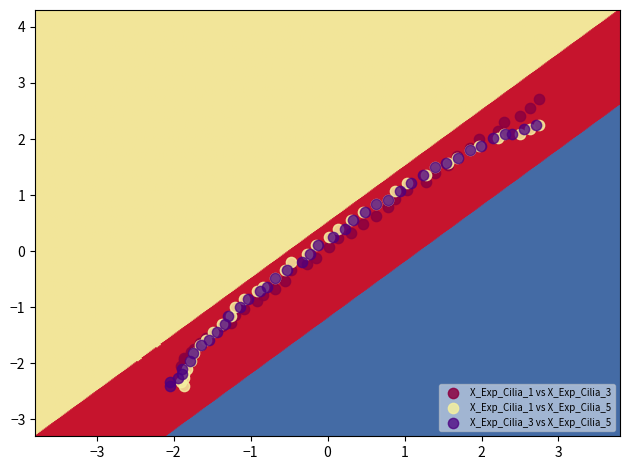

Which series contains the highest Y value?

X_Exp_Cilia_1 vs X_Exp_Cilia_3